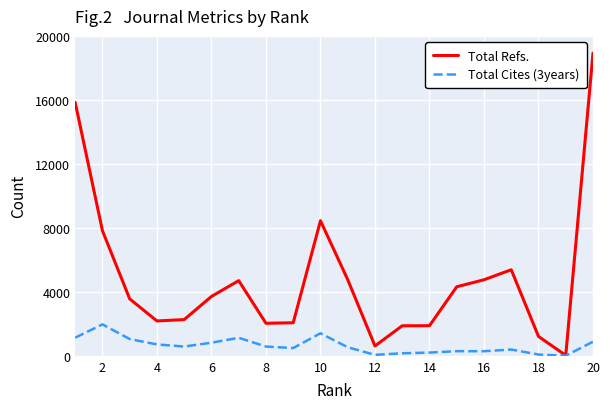

What is the greatest value displayed?

18920